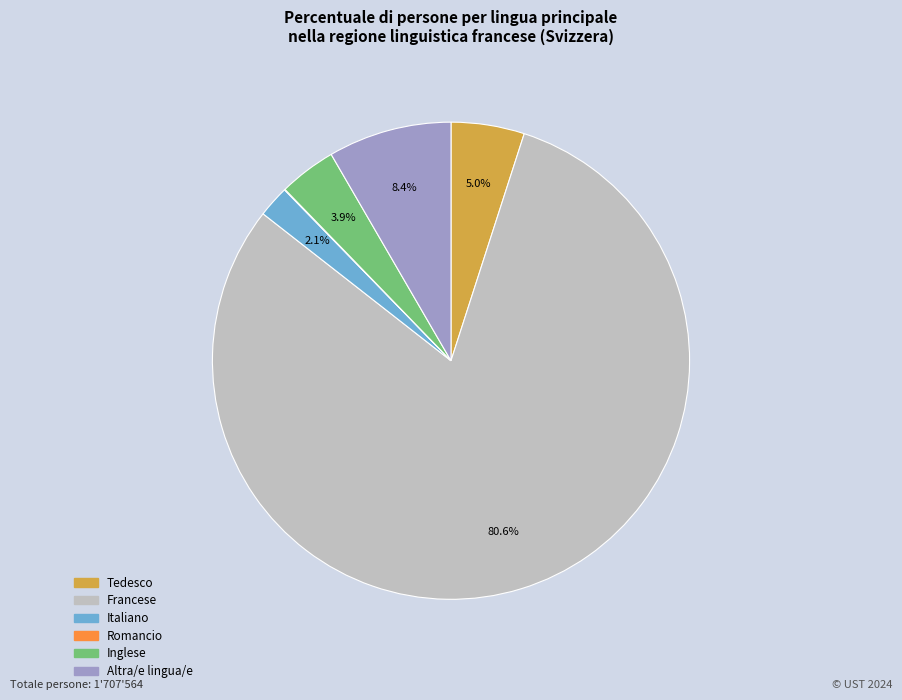

Is it true that Francese is 74% of the pie?

False